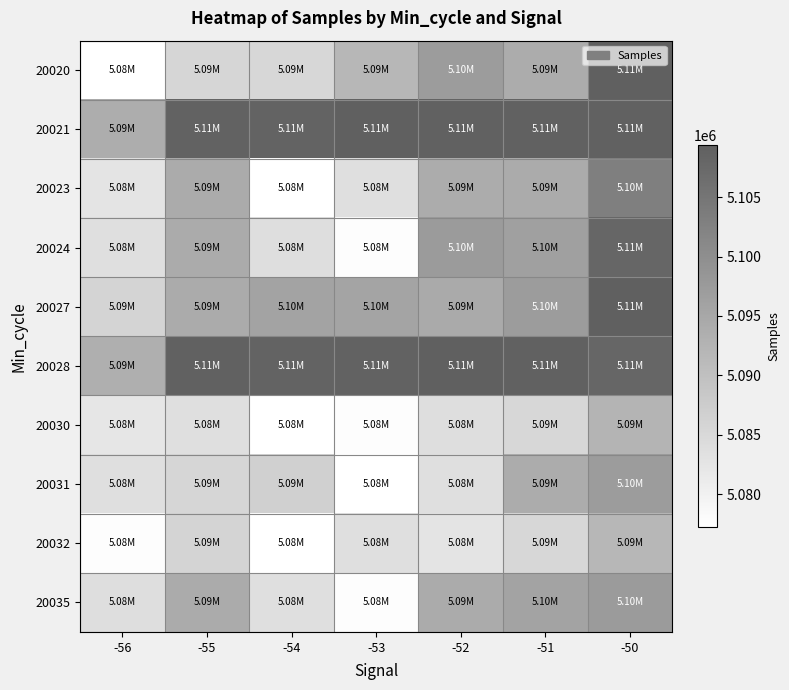

What is the minimum value shown in the chart?

5077233